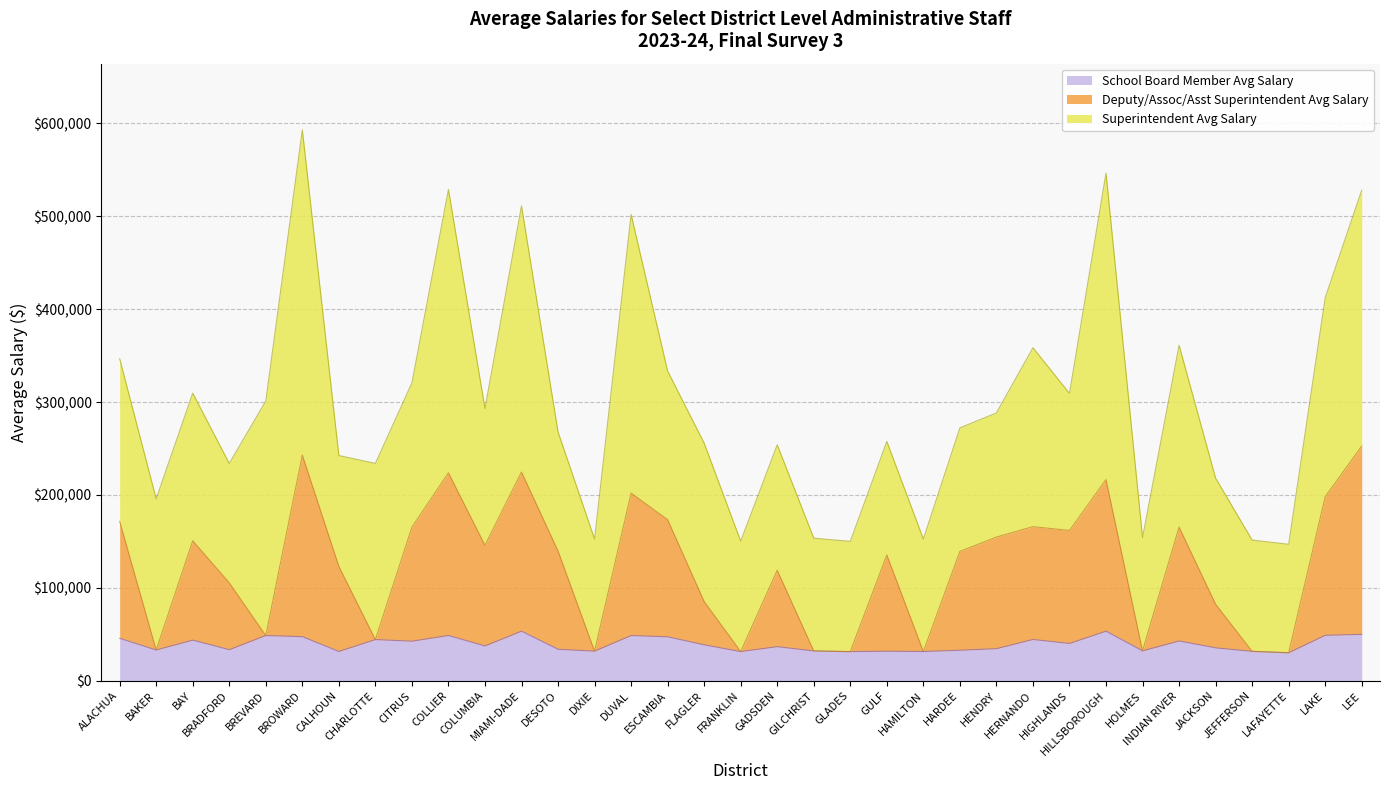

What is the minimum value for School Board Member Avg Salary?

30177.0